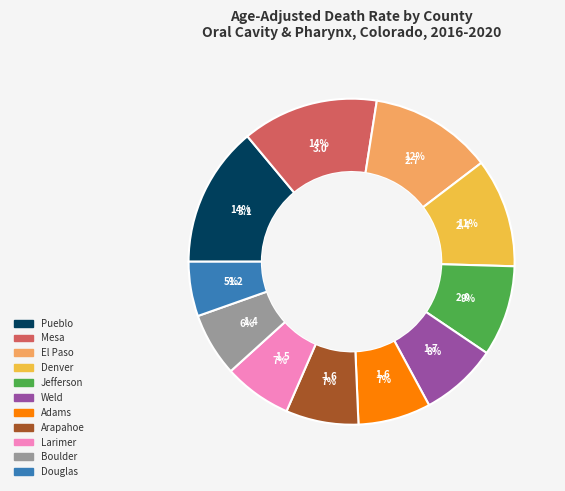

To the nearest percent, what is the average slice percentage?

9%